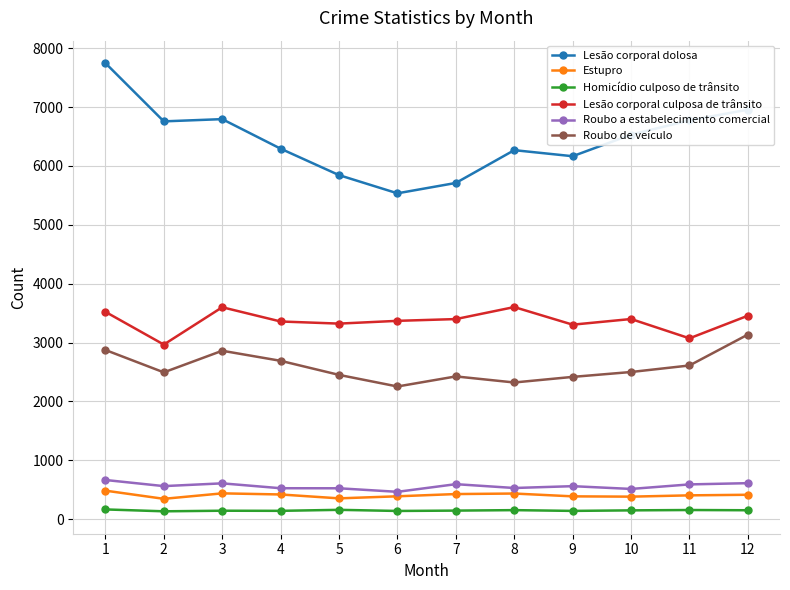

At 3, list the series in order from largest to smallest.

Lesão corporal dolosa, Lesão corporal culposa de trânsito, Roubo de veículo, Roubo a estabelecimento comercial, Estupro, Homicídio culposo de trânsito